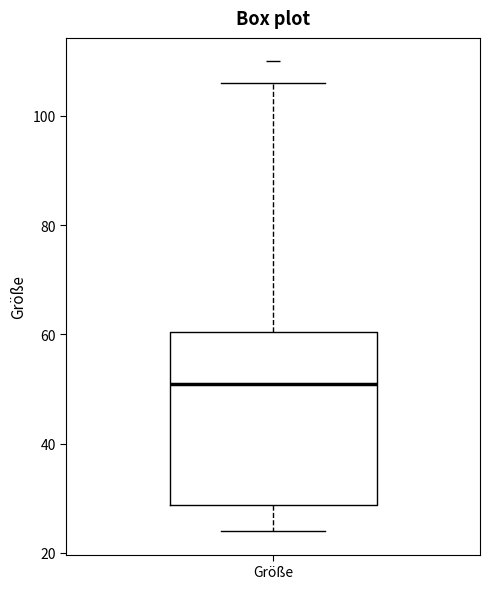

Read this box plot against the y-axis: the position of the median line, the range covered by the box, and the ends of both whiskers. The values are not printed on the chart, so give them approximately, as read against the axis.

median 52, box 28 to 60, whiskers 24 to 106